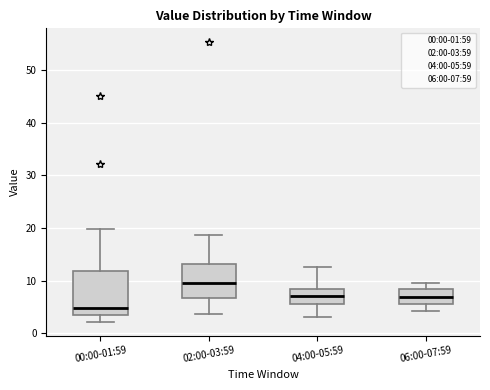

Comparing the boxes themselves (not the whiskers), which one is the tallest?

00:00-01:59